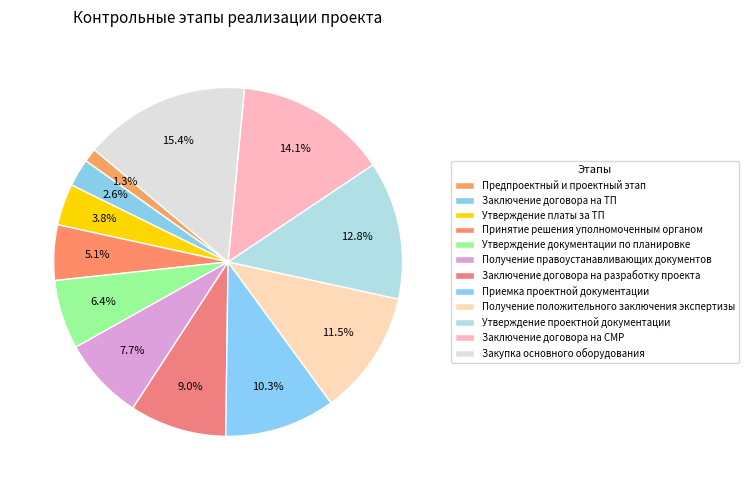

To the nearest percent, what portion does Утверждение документации по планировке represent?

6%